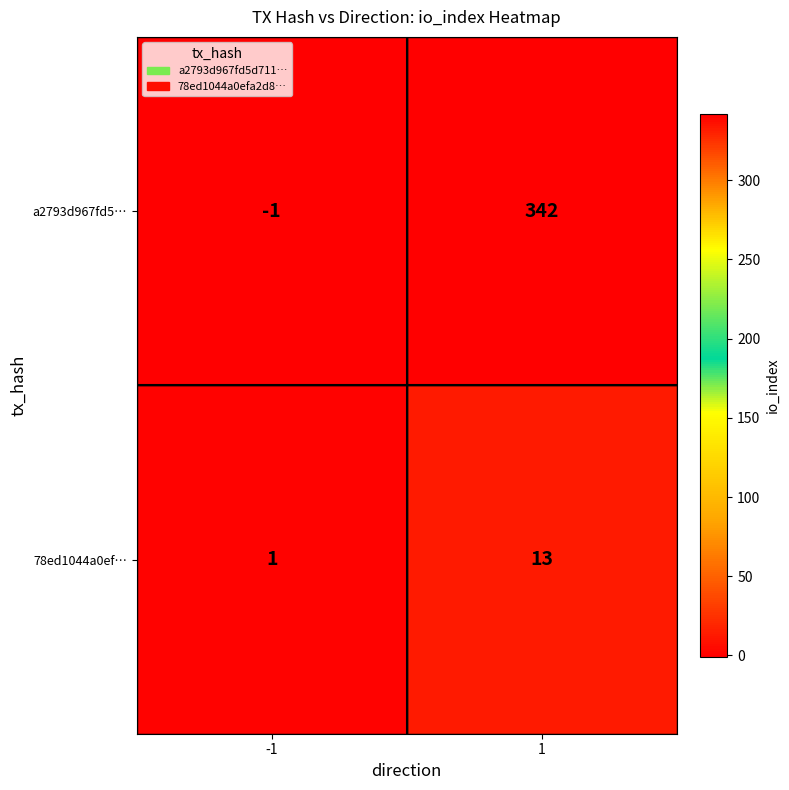

Read the a2793d967fd5… value at 1, to the nearest 5.

340